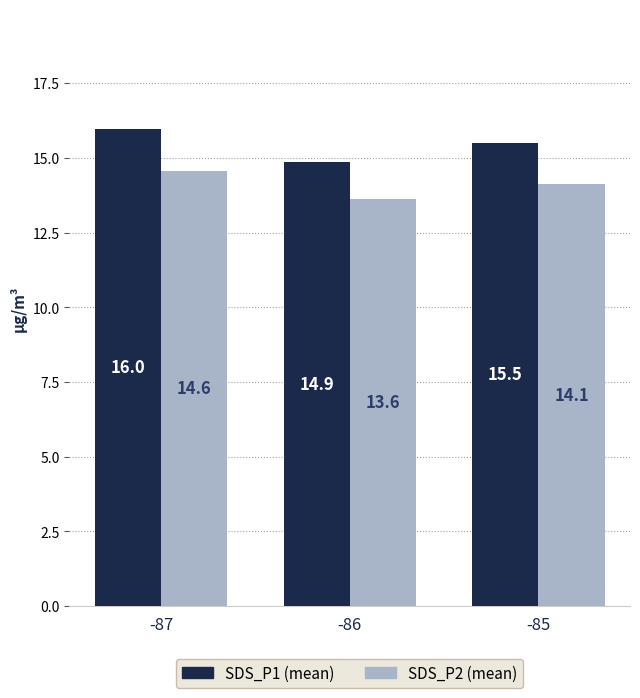

How many bars are there in each group?

2